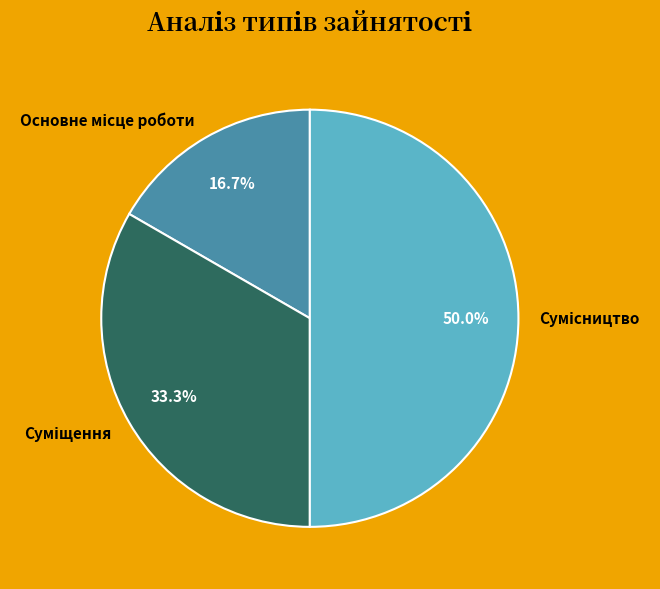

Is there any slice that represents more than half of the pie?

No